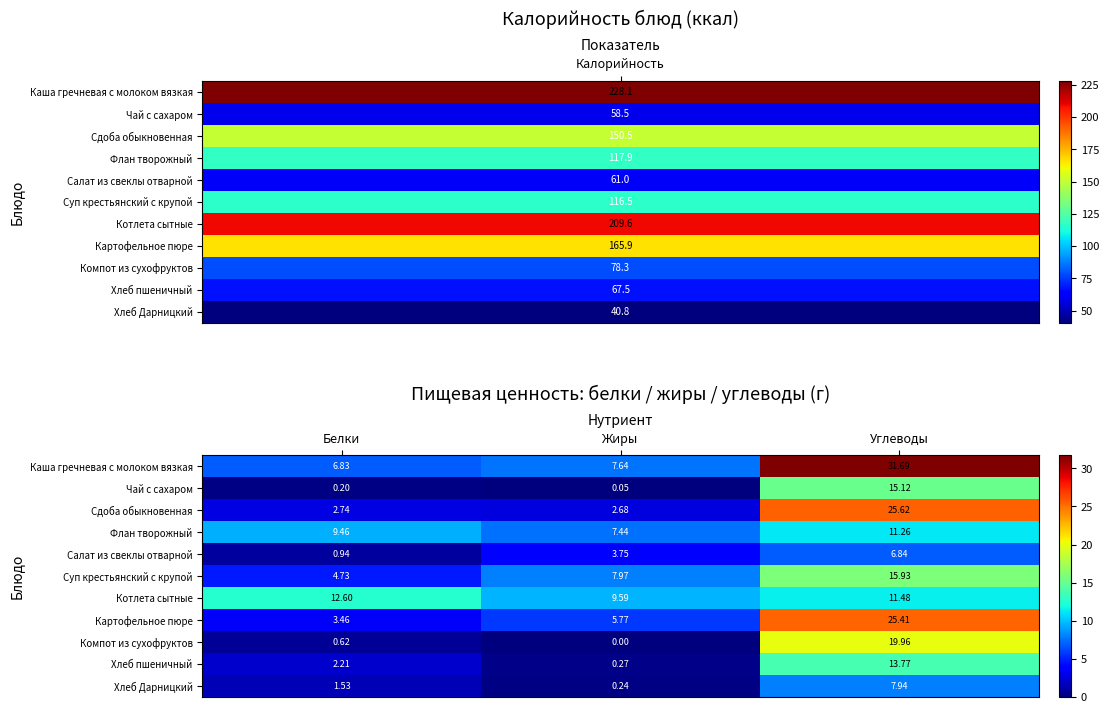

Rank the series by their maximum value, from lowest to highest.

Салат из свеклы отварной, Хлеб Дарницкий, Флан творожный, Котлета сытные, Хлеб пшеничный, Чай с сахаром, Суп крестьянский с крупой, Компот из сухофруктов, Картофельное пюре, Сдоба обыкновенная, Каша гречневая с молоком вязкая